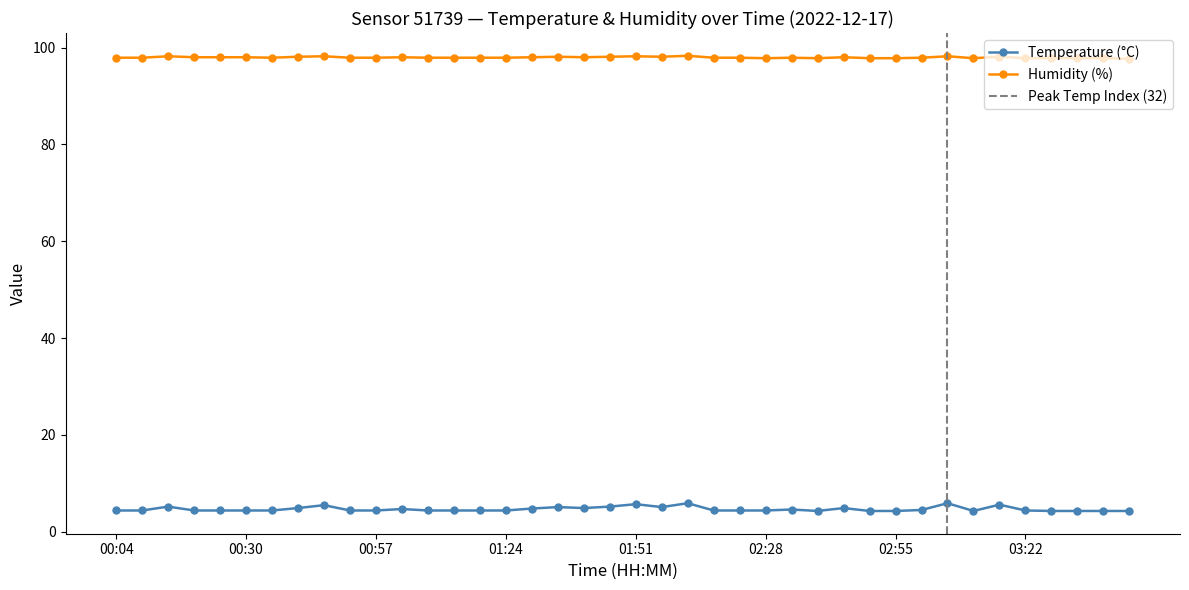

What are all the series names shown in the legend?

temperature, humidity